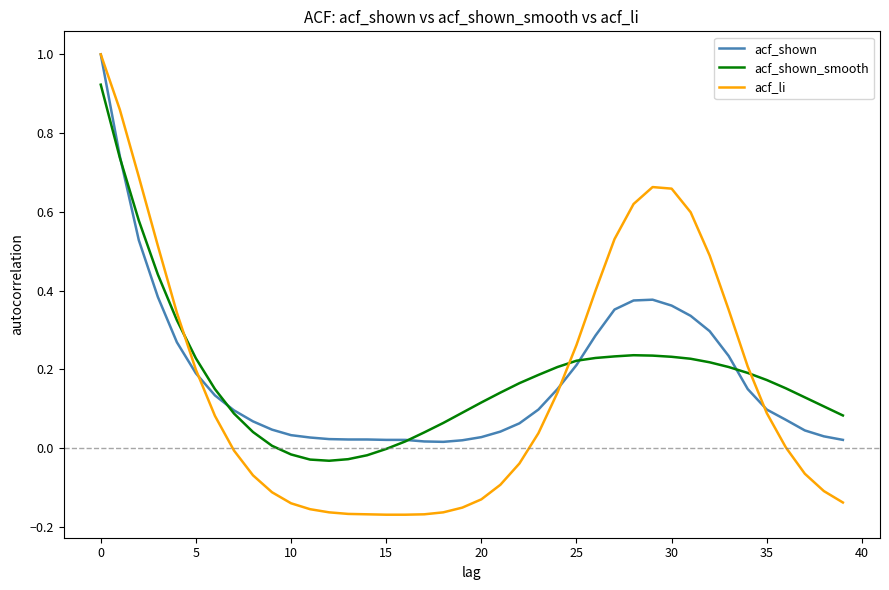

Which series has the largest range (max minus min)?

acf_li